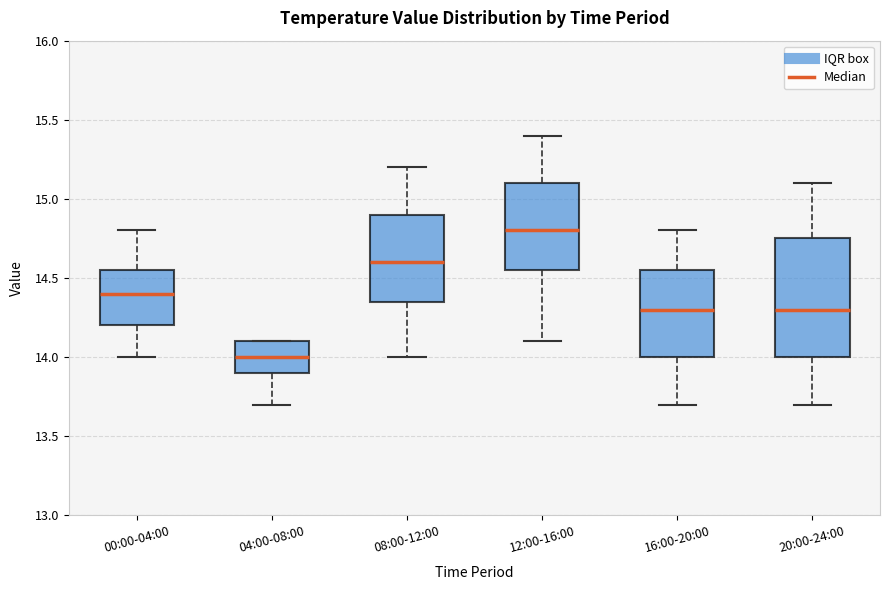

Reading left to right, transcribe this box plot: for each box, give where its median line is, the range the box spans, and where its two whiskers end, as read against the y-axis. The values are not printed on the chart, so give them approximately, as read against the axis.

00:00-04:00: median 14.40, box 14.20 to 14.55, whiskers 14.00 to 14.80
04:00-08:00: median 14.00, box 13.90 to 14.10, whiskers 13.70 to 14.10
08:00-12:00: median 14.60, box 14.35 to 14.90, whiskers 14.00 to 15.20
12:00-16:00: median 14.80, box 14.55 to 15.10, whiskers 14.10 to 15.40
16:00-20:00: median 14.30, box 14.00 to 14.55, whiskers 13.70 to 14.80
20:00-24:00: median 14.30, box 14.00 to 14.75, whiskers 13.70 to 15.10